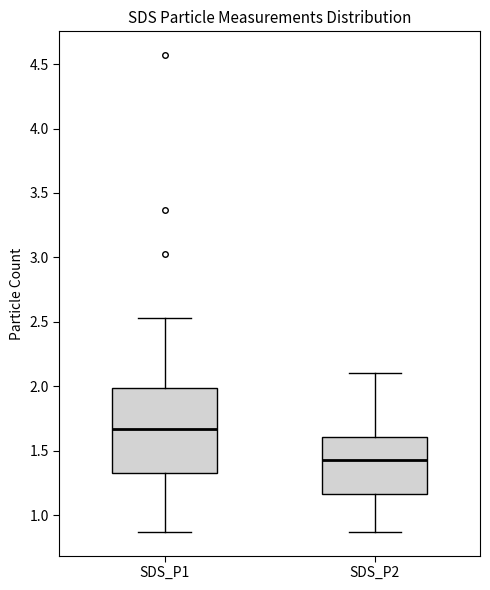

Which box's median line is the lowest?

SDS_P2